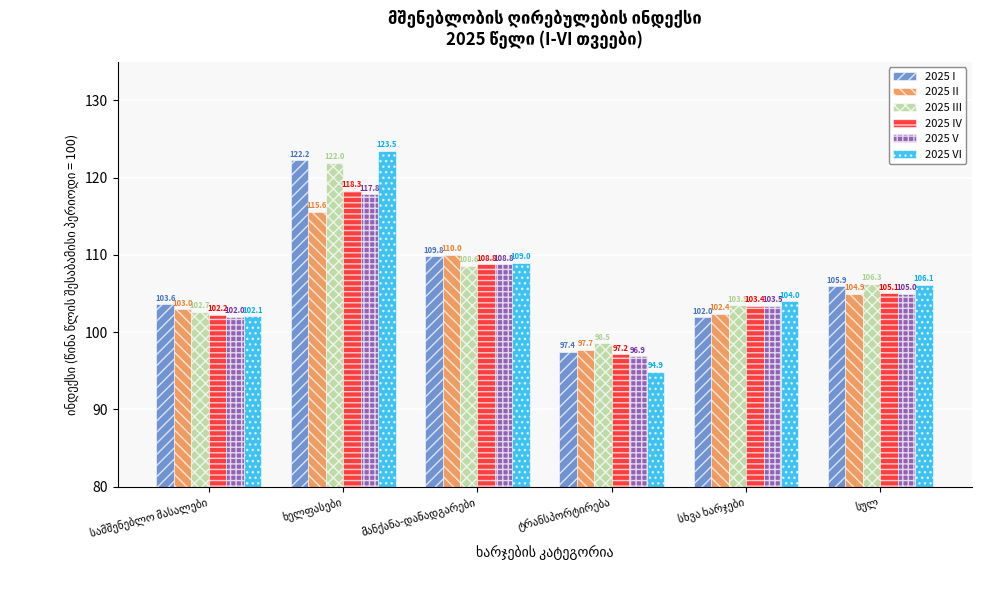

What is the greatest value displayed?

123.5